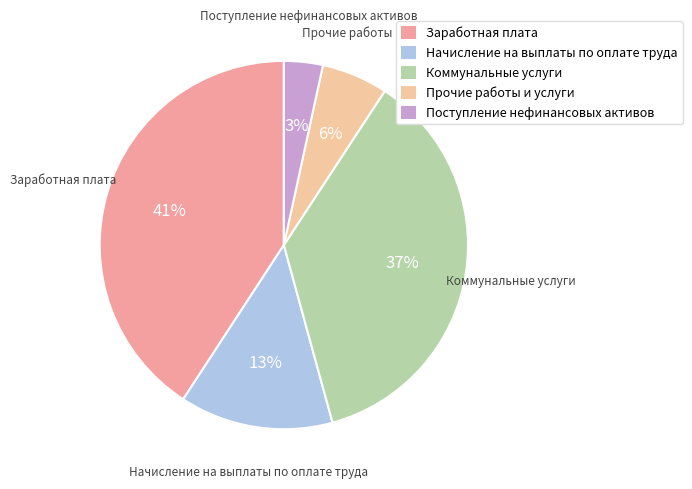

How many segments does this pie chart have?

5